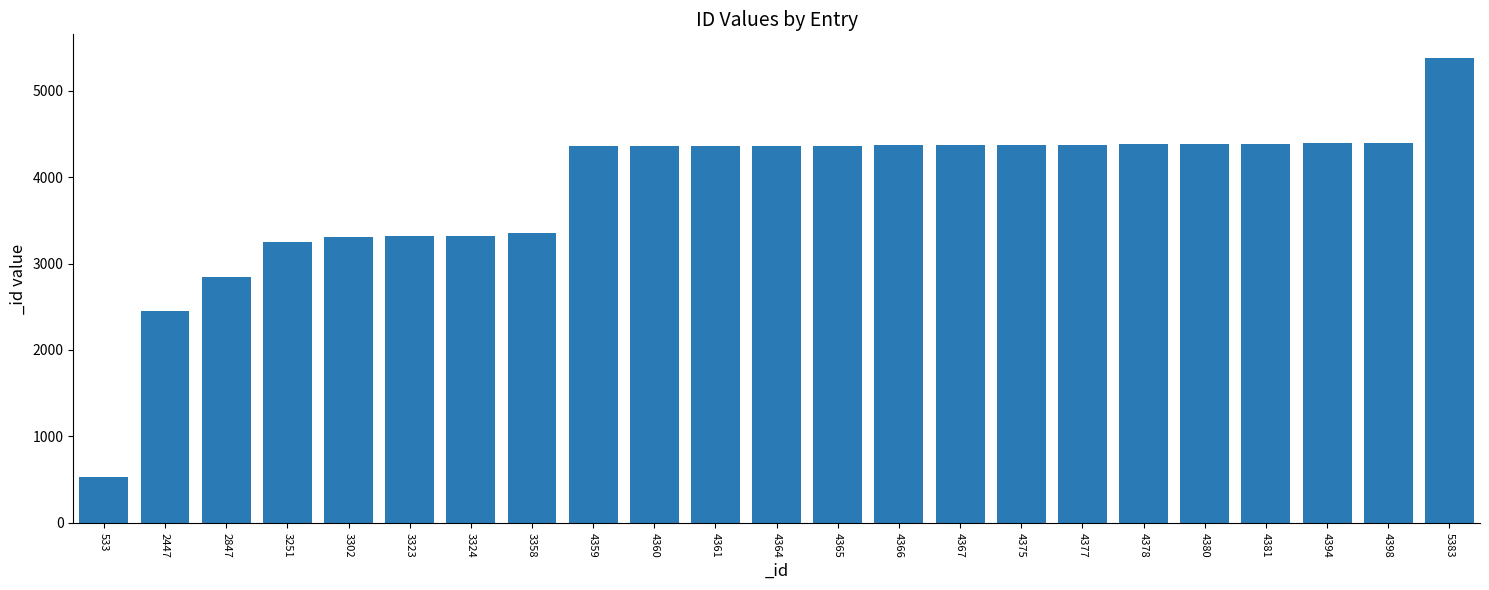

What is the sum of all values?

88993